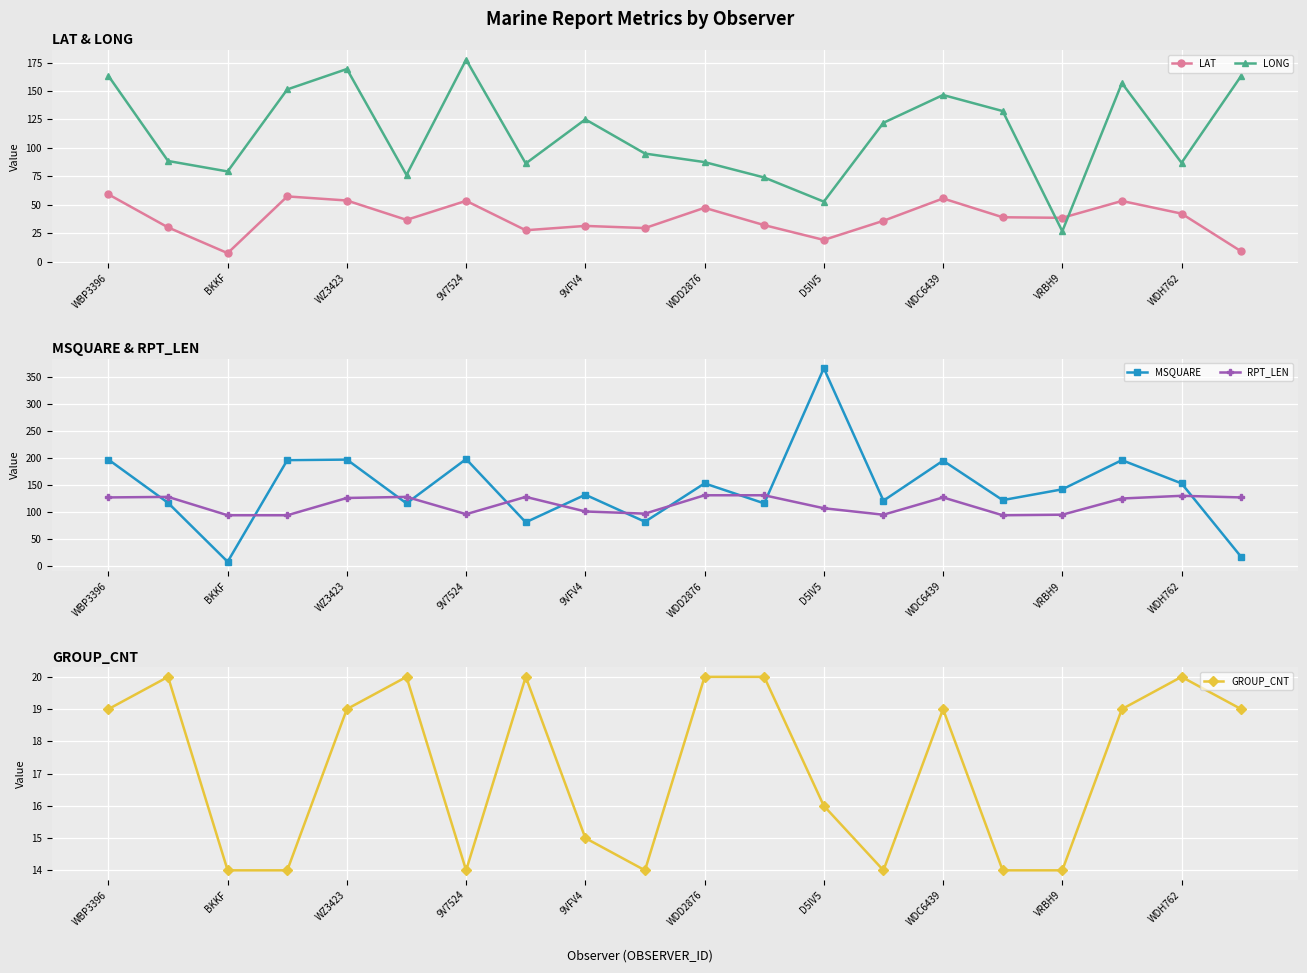

How many series are shown in this chart?

5